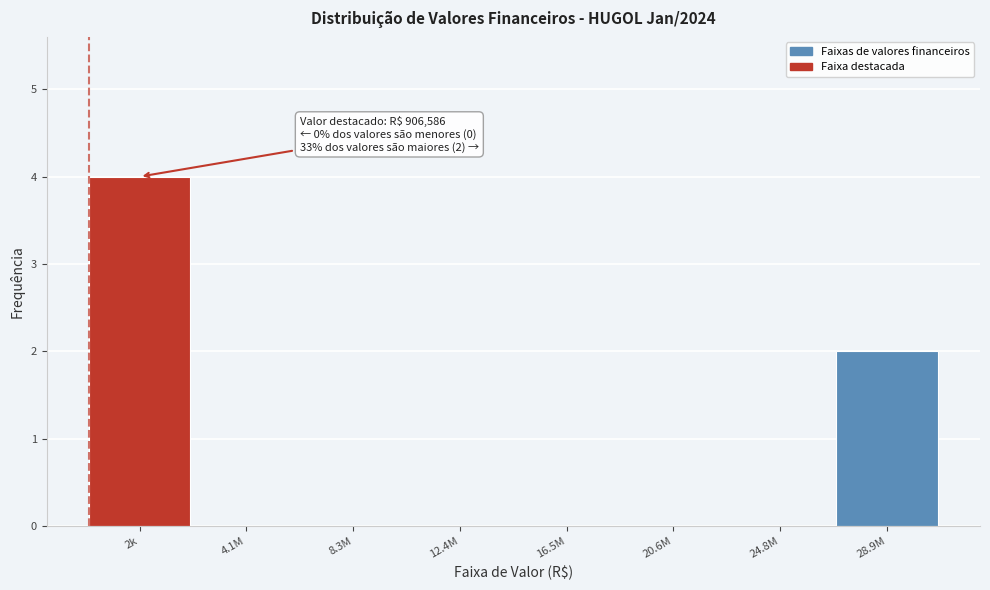

Reading left to right, transcribe all the data shown in this chart.

2k=4	4.1M=0	8.3M=0	12.4M=0	16.5M=0	20.6M=0	24.8M=0	28.9M=2